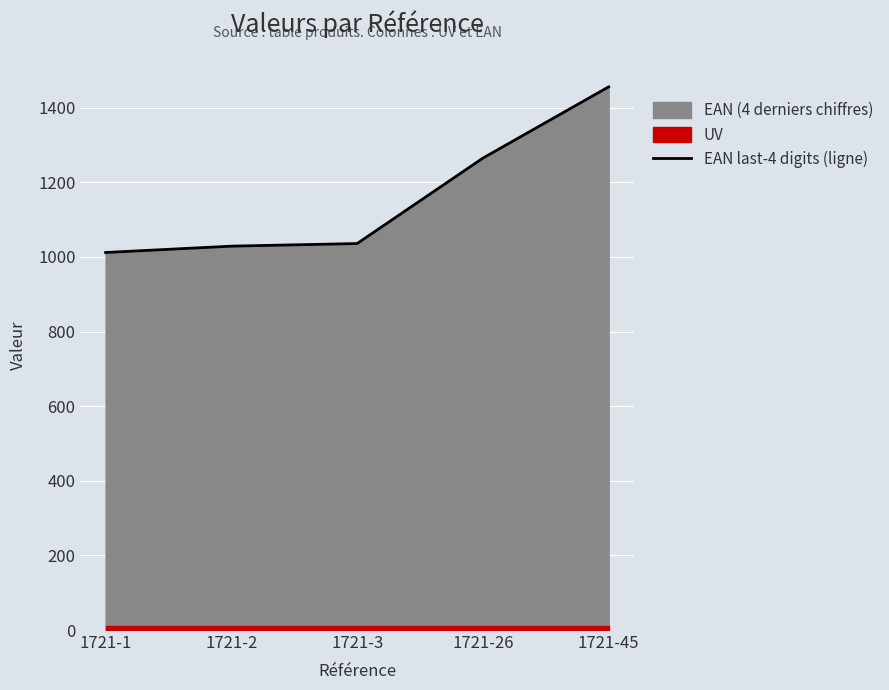

What is the ratio of the value at 1721-45 to the value at 1721-2?

1.4